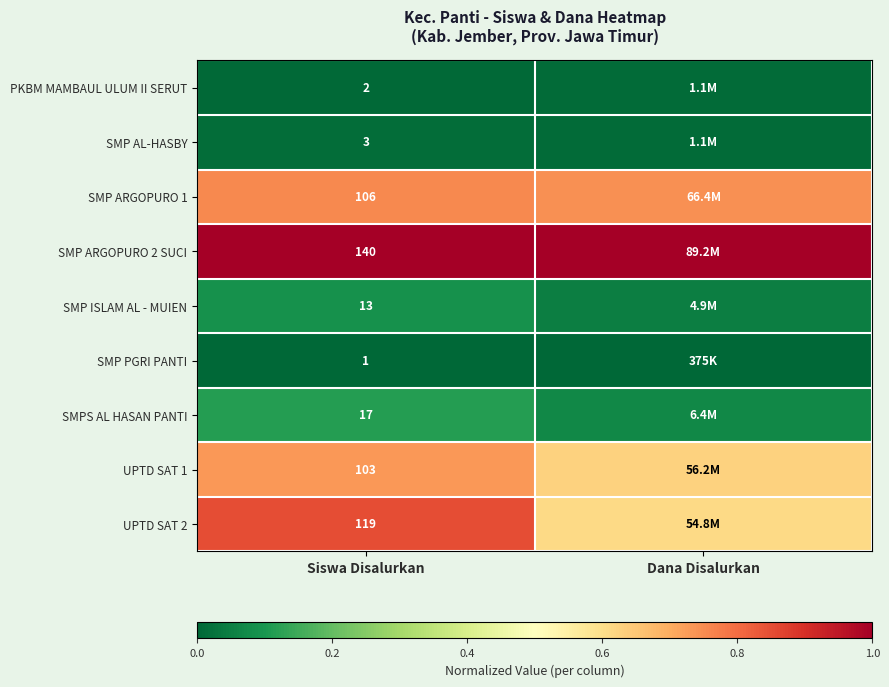

Is the value of SMP PGRI PANTI at Siswa Disalurkan greater than the value of SMP ARGOPURO 2 SUCI at Siswa Disalurkan?

No